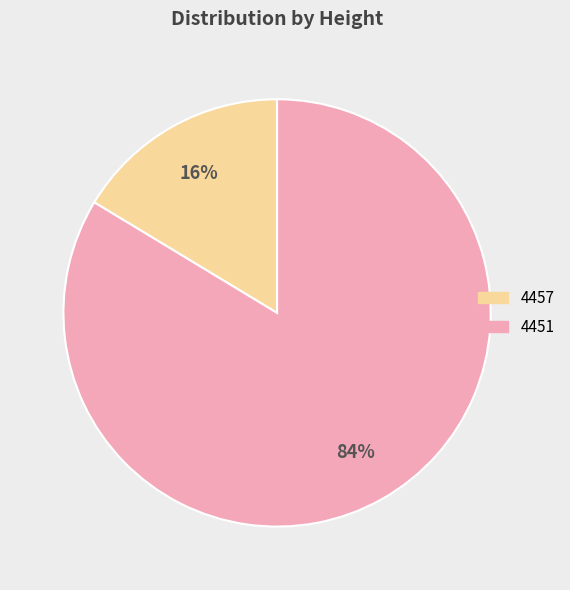

What is the smallest slice in the pie chart?

4457